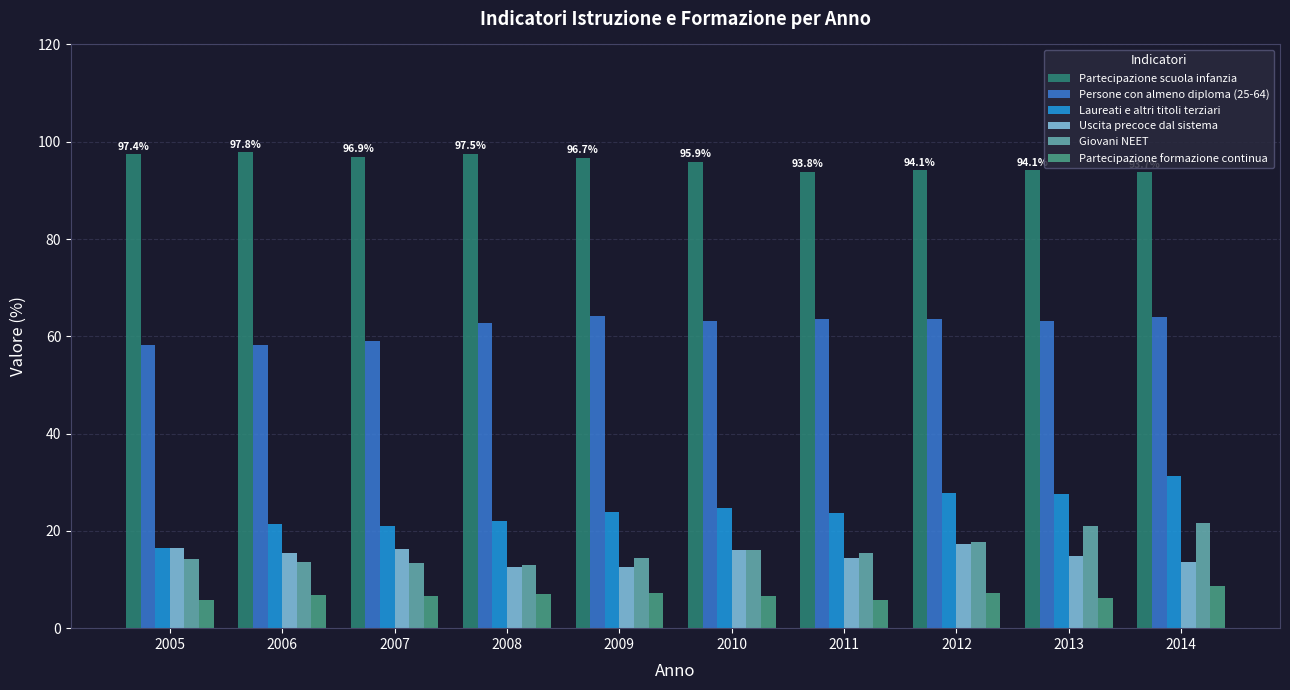

Where does the Partecipazione scuola infanzia series first go above 96?

2005